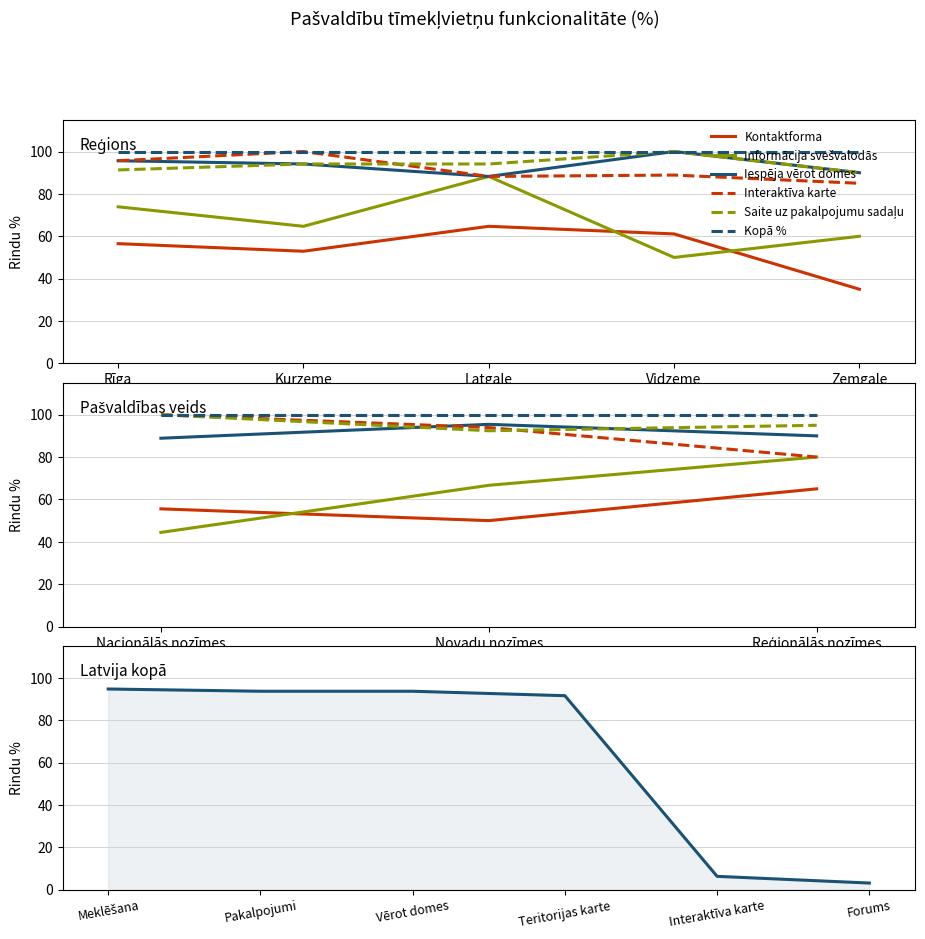

How many interior local peaks does the Iespēja vērot domes series have?

1